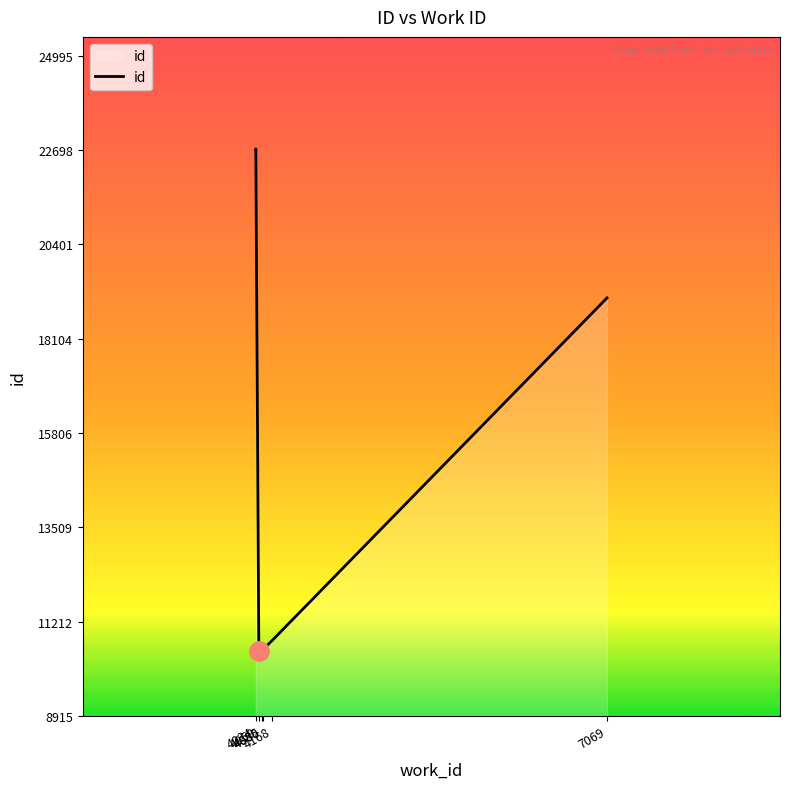

Between 4024 and 4024, which is larger?

4024